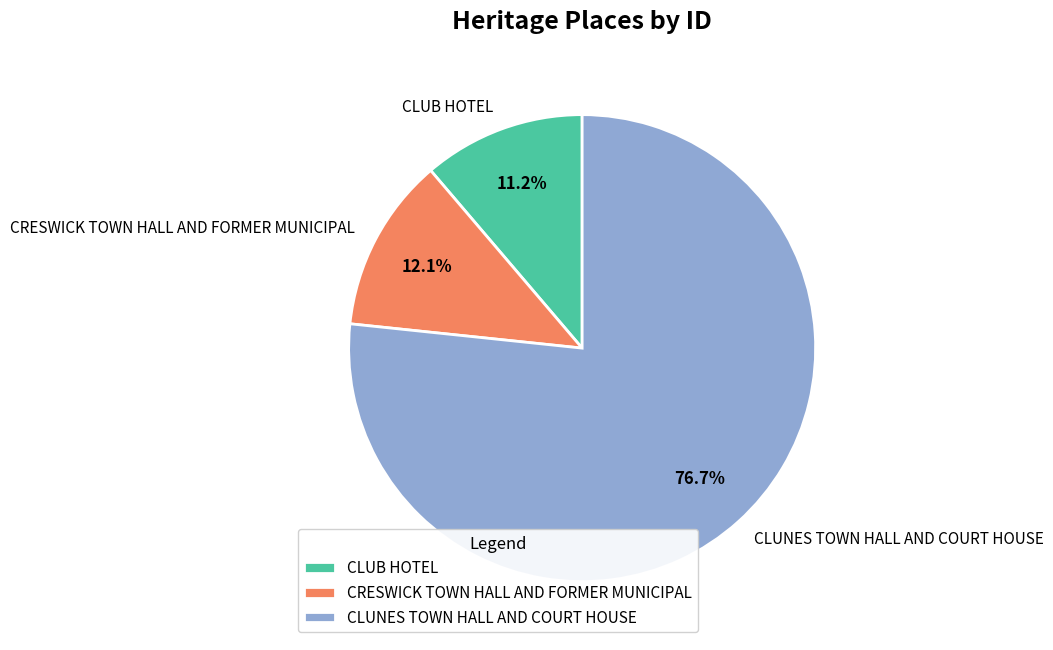

How many segments does this pie chart have?

3